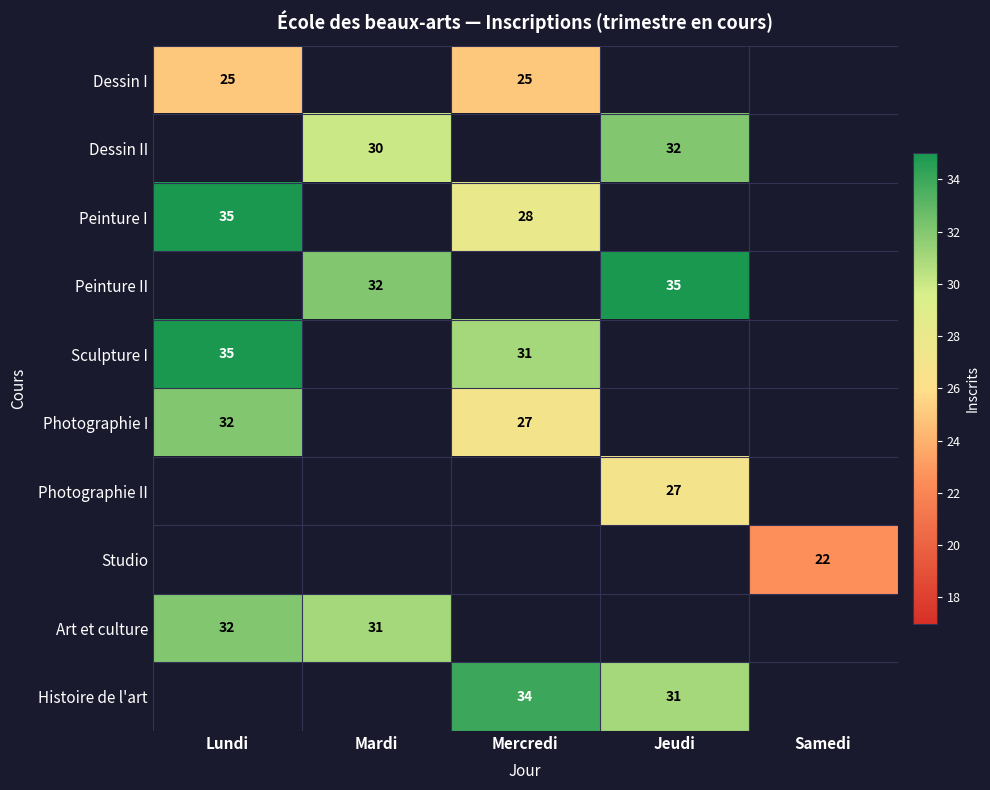

At which category does the chart reach its minimum across all series?

Samedi